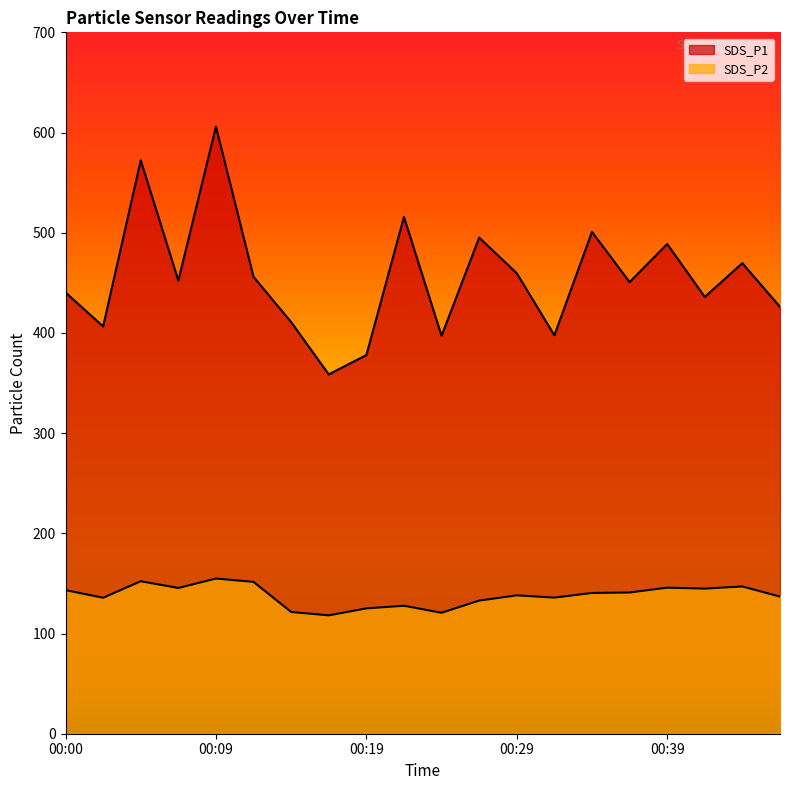

How many values in the SDS_P1 series are below 452?

10